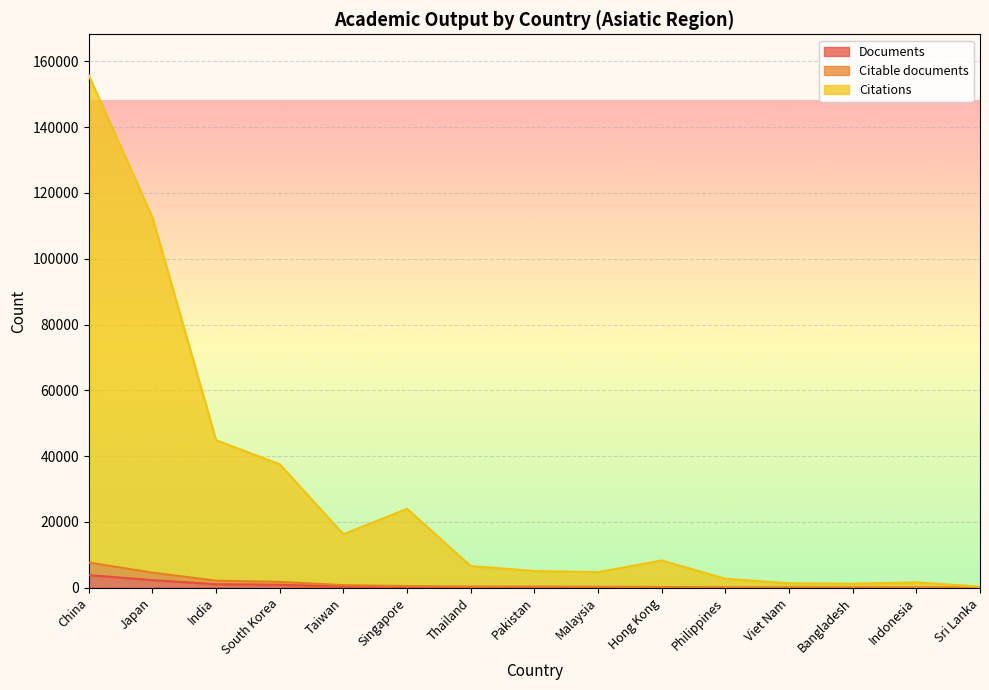

The value of Documents at Pakistan is 305. True or false?

False